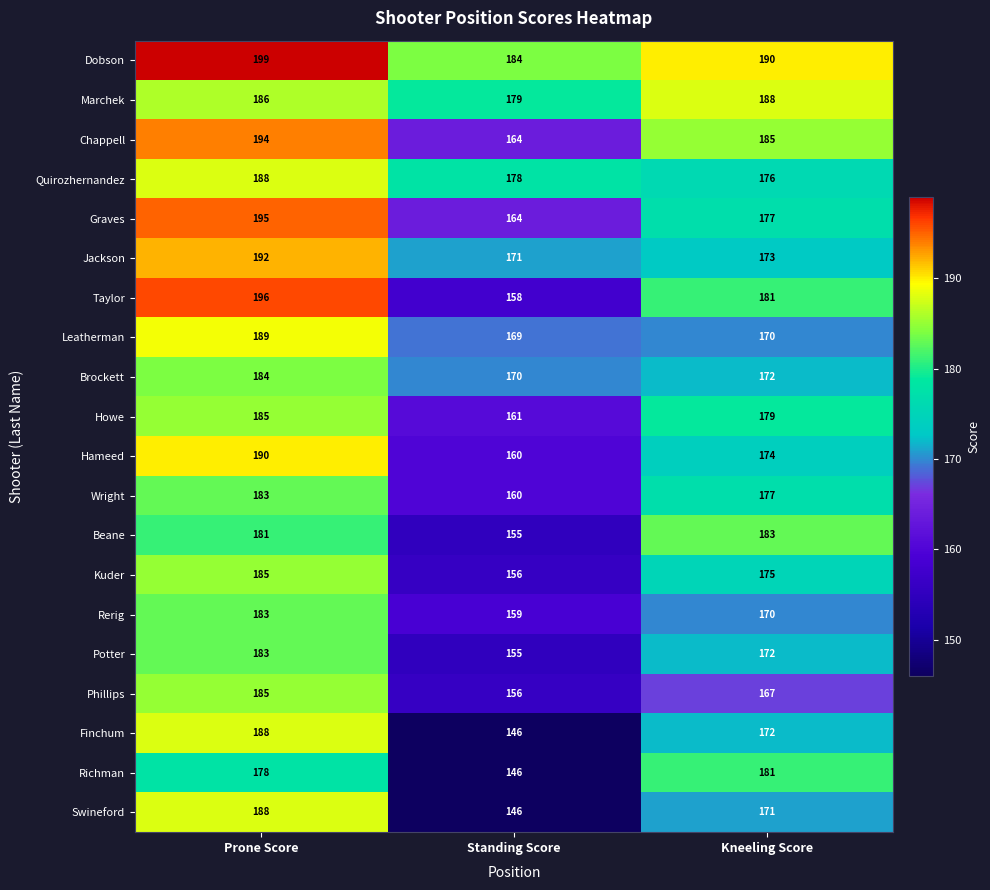

What is the total value across all series at Kneeling Score?

3533